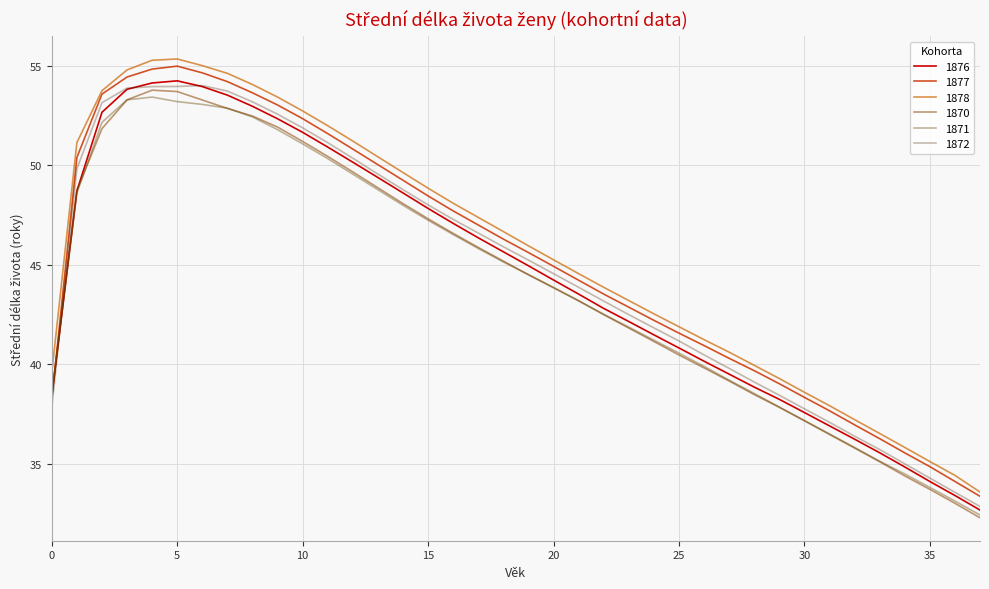

True or false: 1878 and 1876 cross at least once.

False